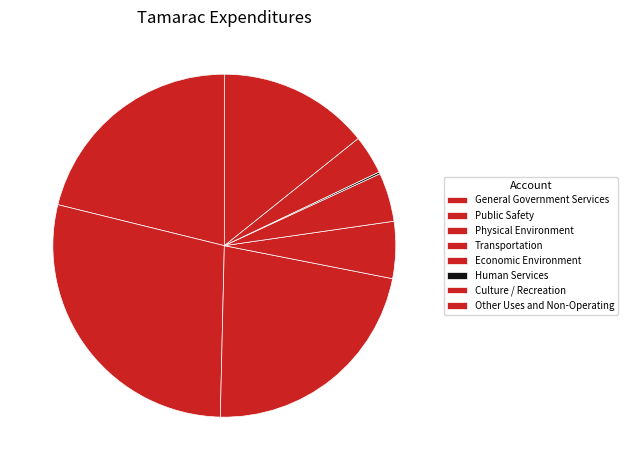

How much of the chart is everything except Physical Environment?

77.7%